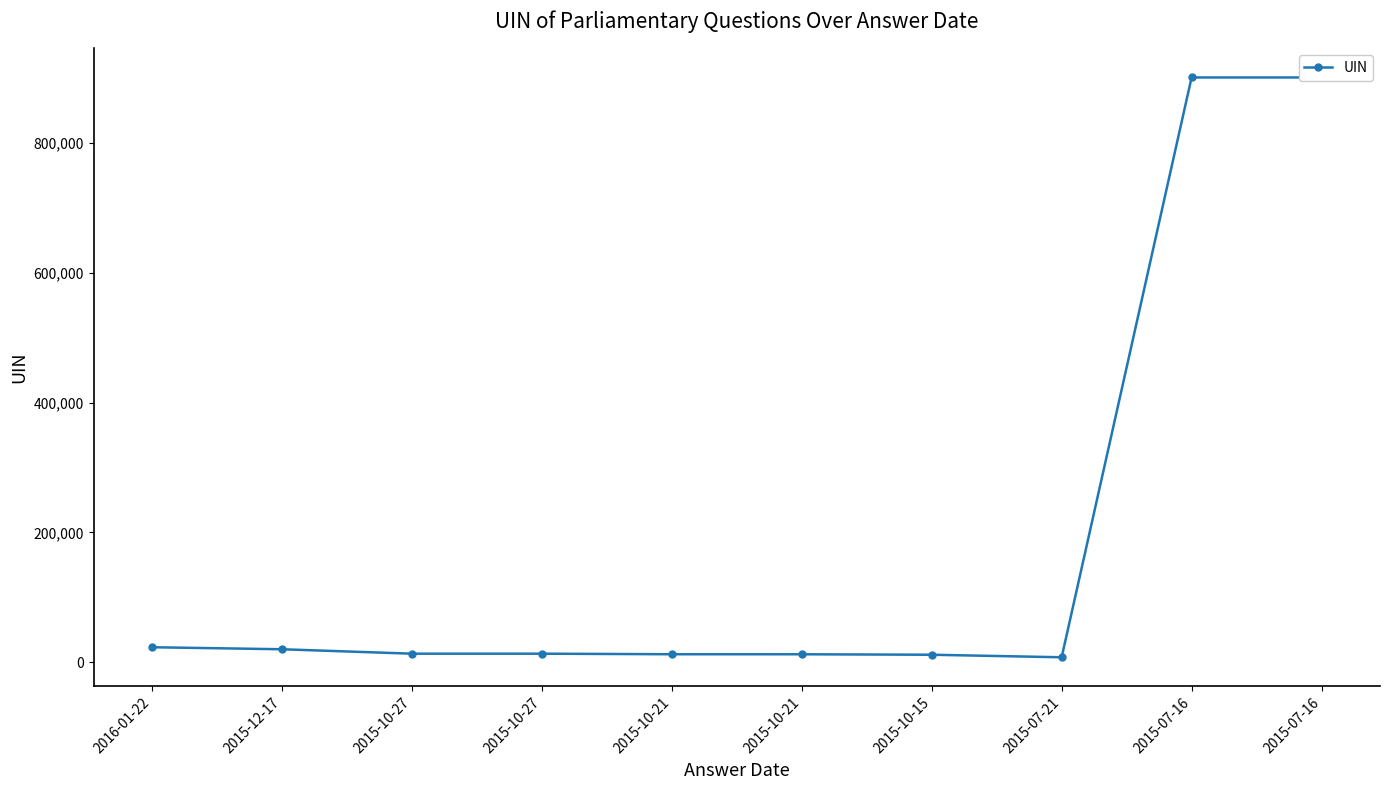

Reading left to right, list all the values displayed in this chart.

2016-01-22=23031	2015-12-17=19912	2015-10-27=13105	2015-10-27=13103	2015-10-21=12230	2015-10-21=12187	2015-10-15=11472	2015-07-21=7563	2015-07-16=901058	2015-07-16=901064